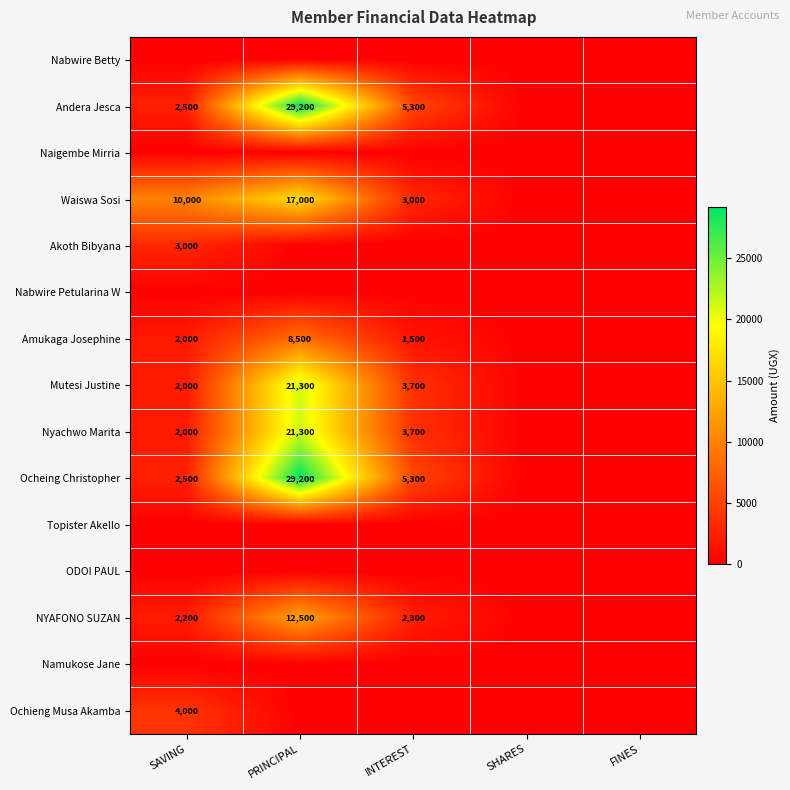

True or false: Mutesi Justine has a value of 10313 at PRINCIPAL.

False